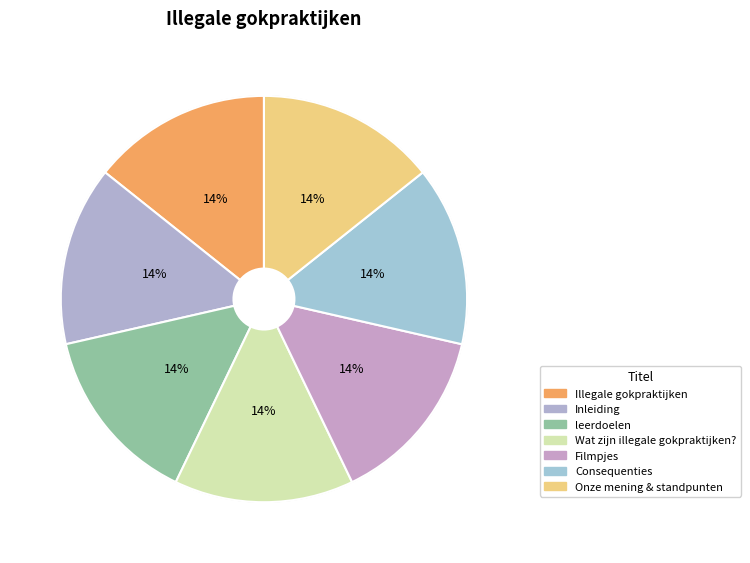

True or false: Consequenties accounts for 22% of the total.

False